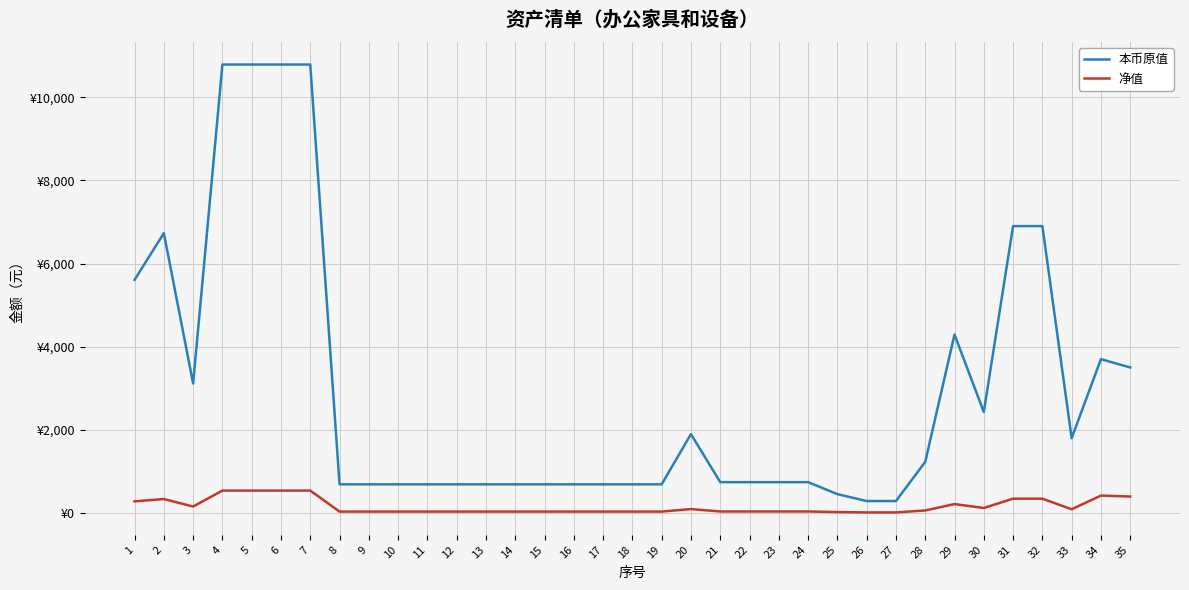

What are all the series names shown in the legend?

本币原值, 净值